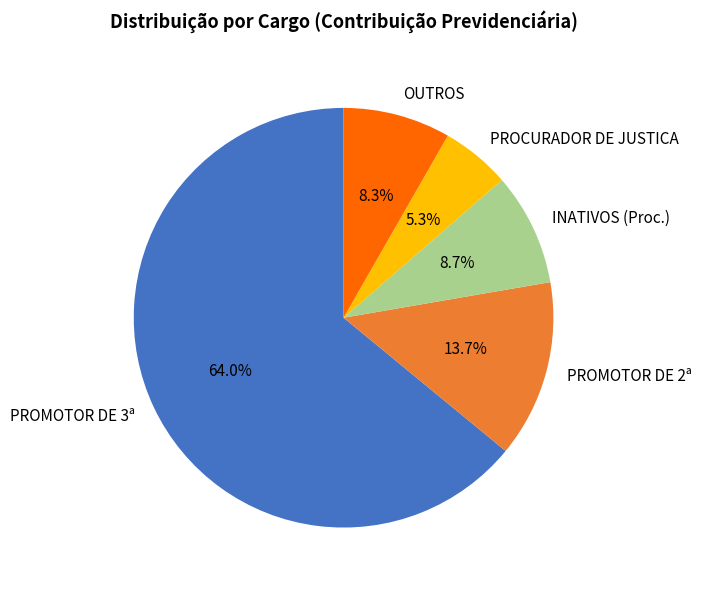

Between INATIVOS (Proc.) and PROMOTOR DE 3ª, which is larger?

PROMOTOR DE 3ª